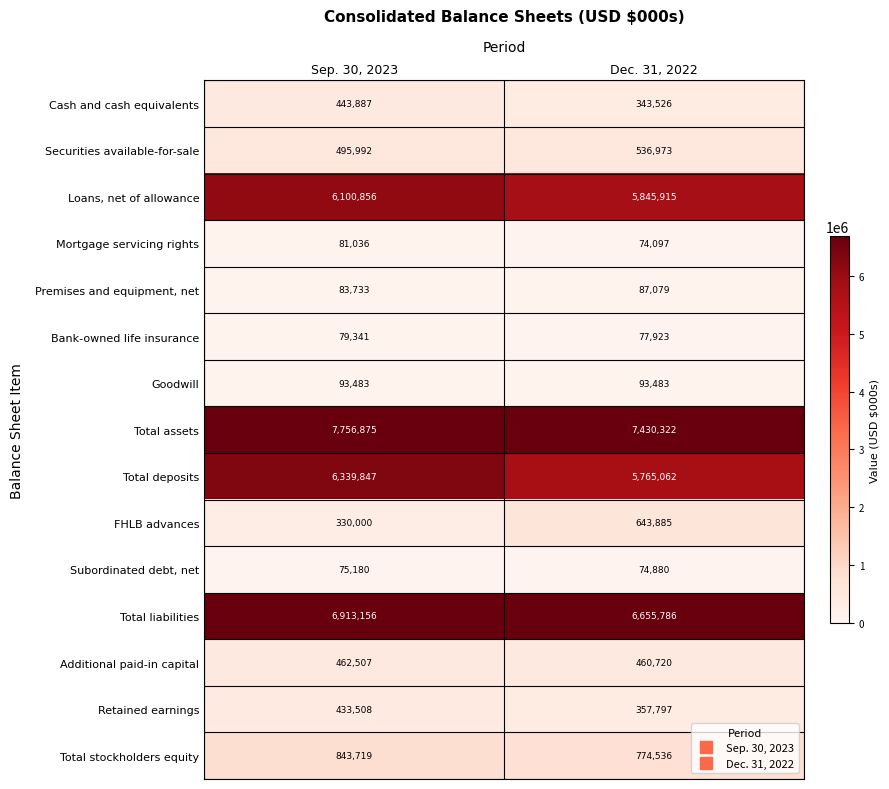

At Sep. 30, 2023, list the series in order from smallest to largest.

Subordinated debt, net, Bank-owned life insurance, Mortgage servicing rights, Premises and equipment, net, Goodwill, FHLB advances, Retained earnings, Cash and cash equivalents, Additional paid-in capital, Securities available-for-sale, Total stockholders equity, Loans, net of allowance, Total deposits, Total liabilities, Total assets